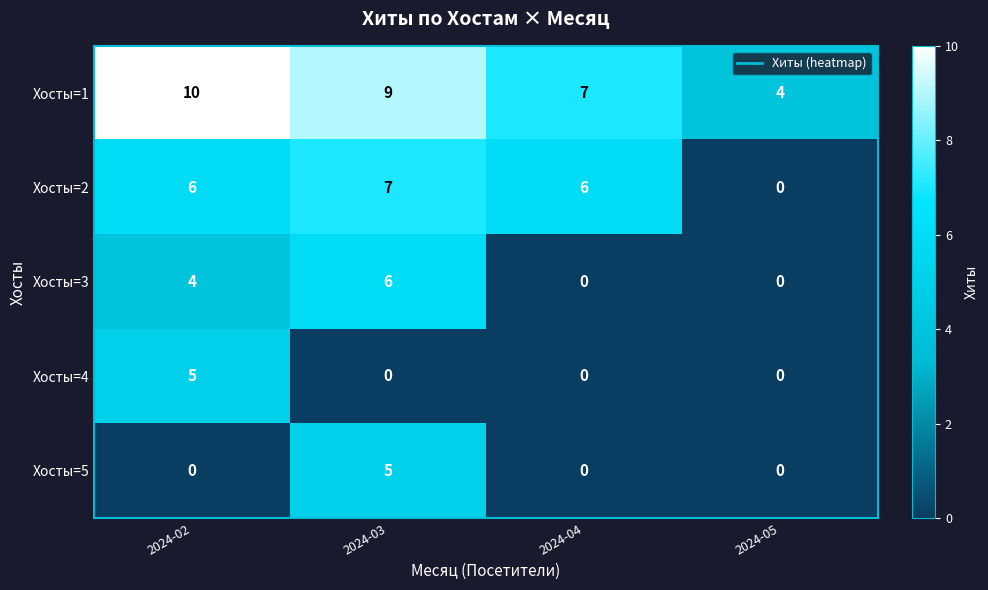

At which category is the sum across all series the highest?

2024-03